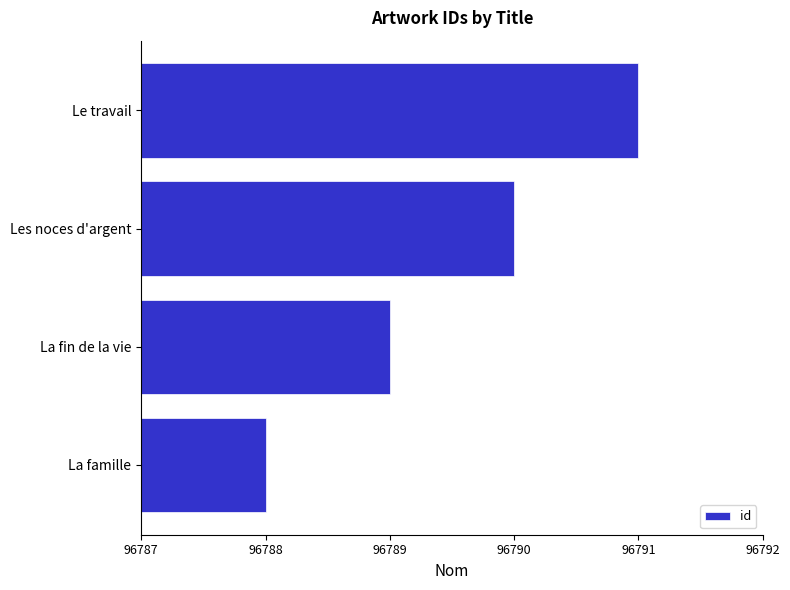

Reading bottom to top, transcribe all the data shown in this chart.

96788	96789	96790	96791